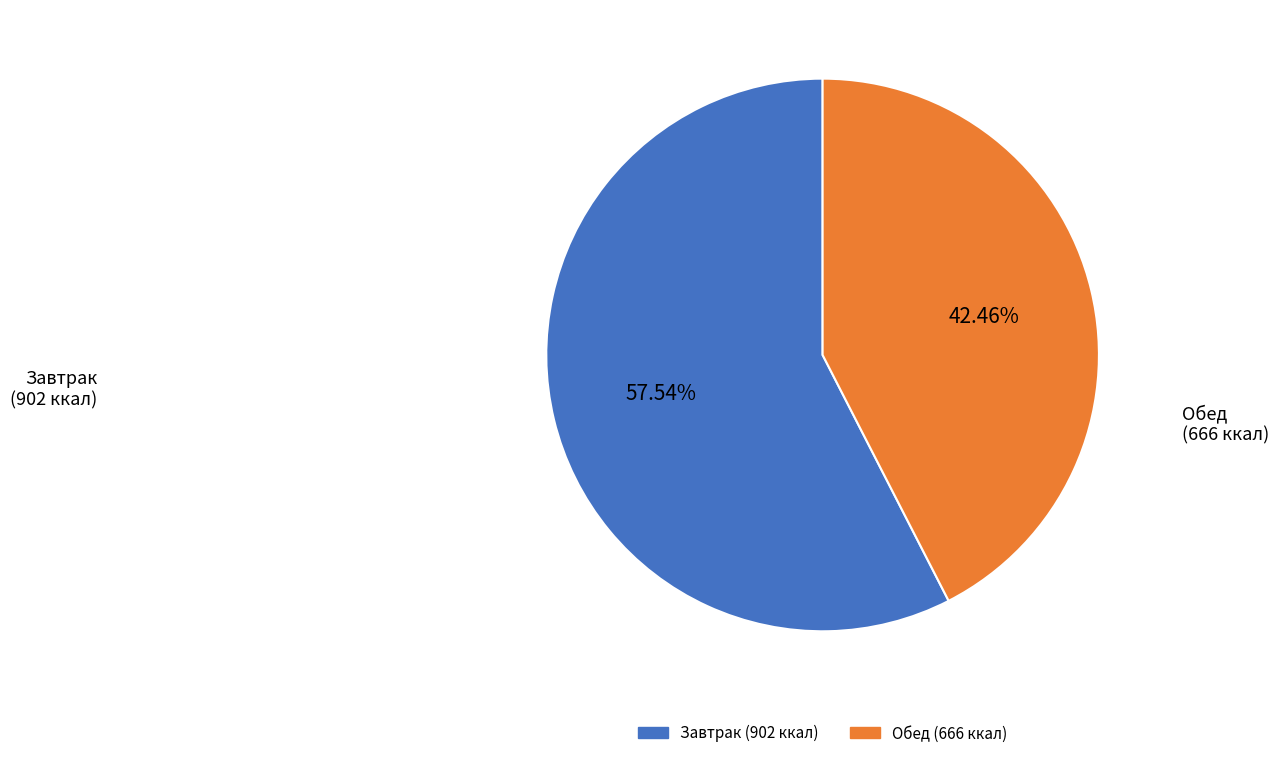

Does any single category account for the majority?

Yes